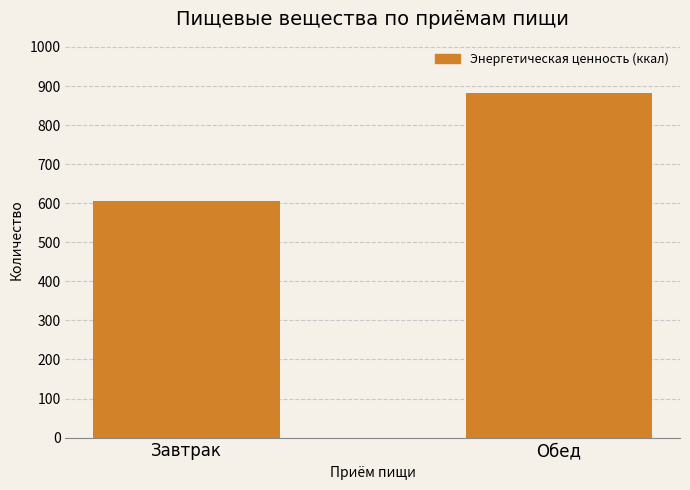

The chart shows a value of 534.3 at Обед. True or false?

False